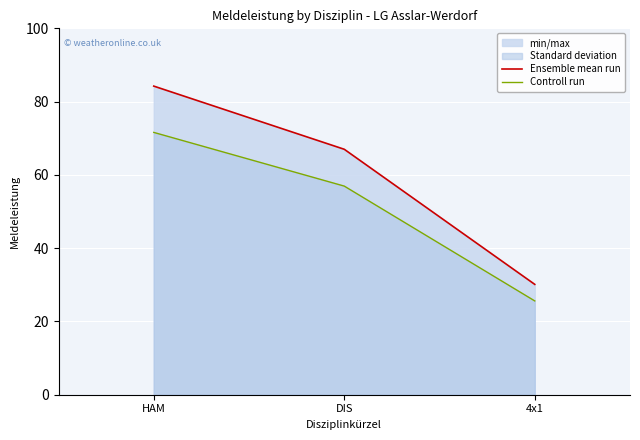

Rank the series by their maximum value, from highest to lowest.

Ensemble mean run, Controll run